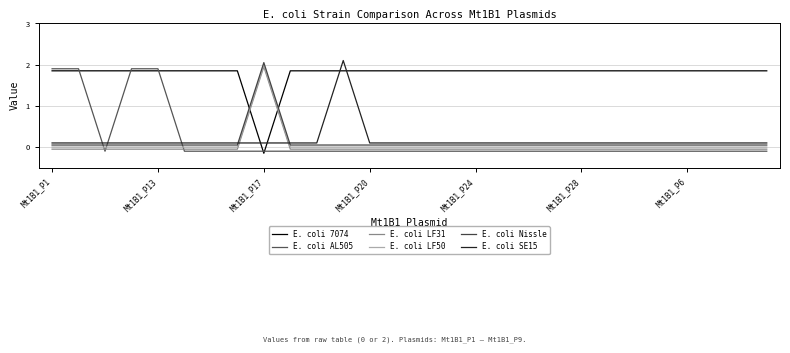

What is the difference between the maximum and minimum values in the E. coli AL505 series?

2.0